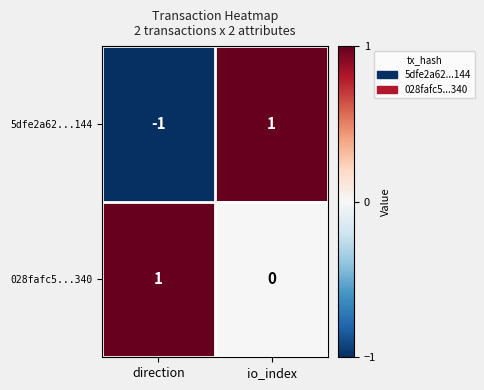

Which category has the highest value in the 028fafc5...340 series?

direction